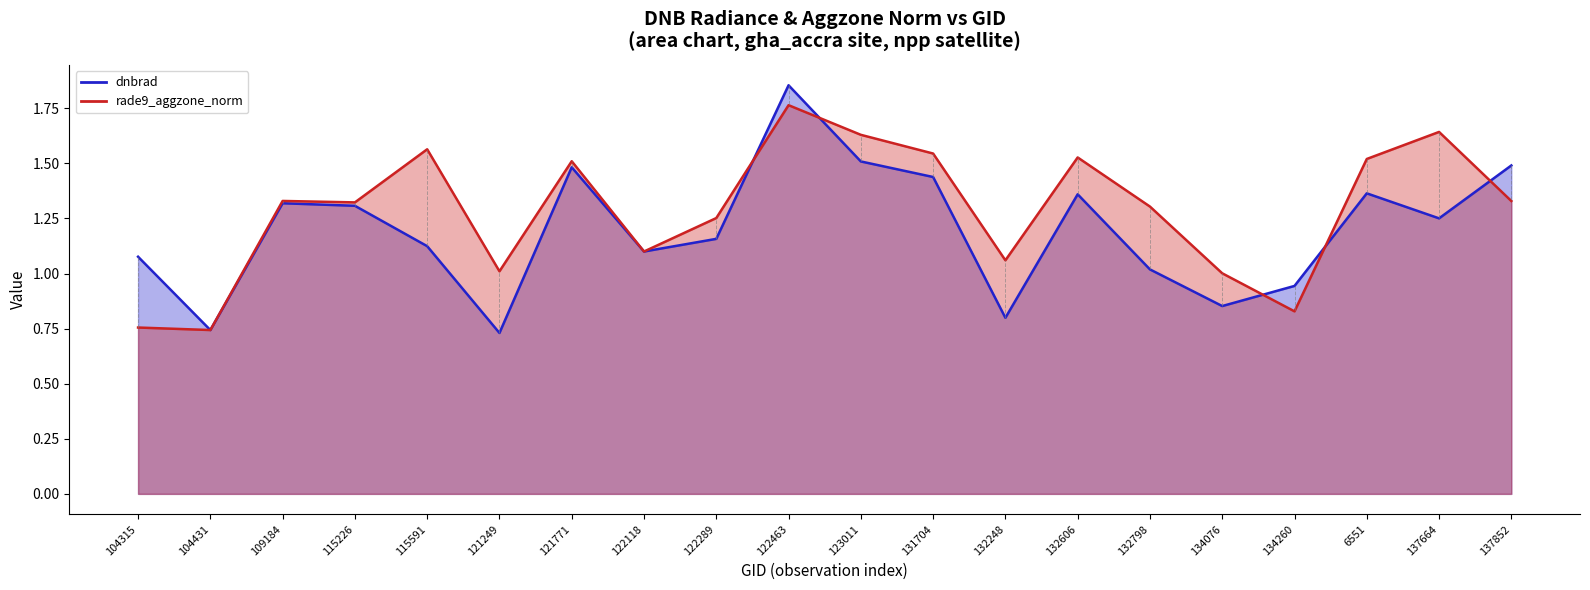

List the labels in order of dnbrad value, largest first.

122463, 123011, 137852, 121771, 131704, 6551, 132606, 109184, 115226, 137664, 122289, 115591, 122118, 104315, 132798, 134260, 134076, 132248, 104431, 121249